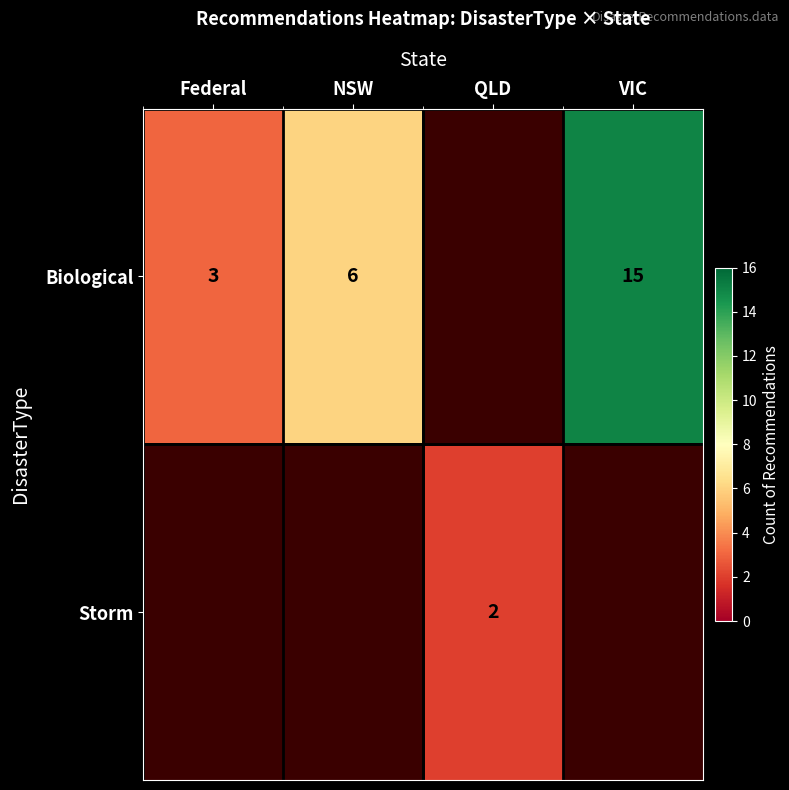

What is the difference between the Biological values at VIC and NSW?

9